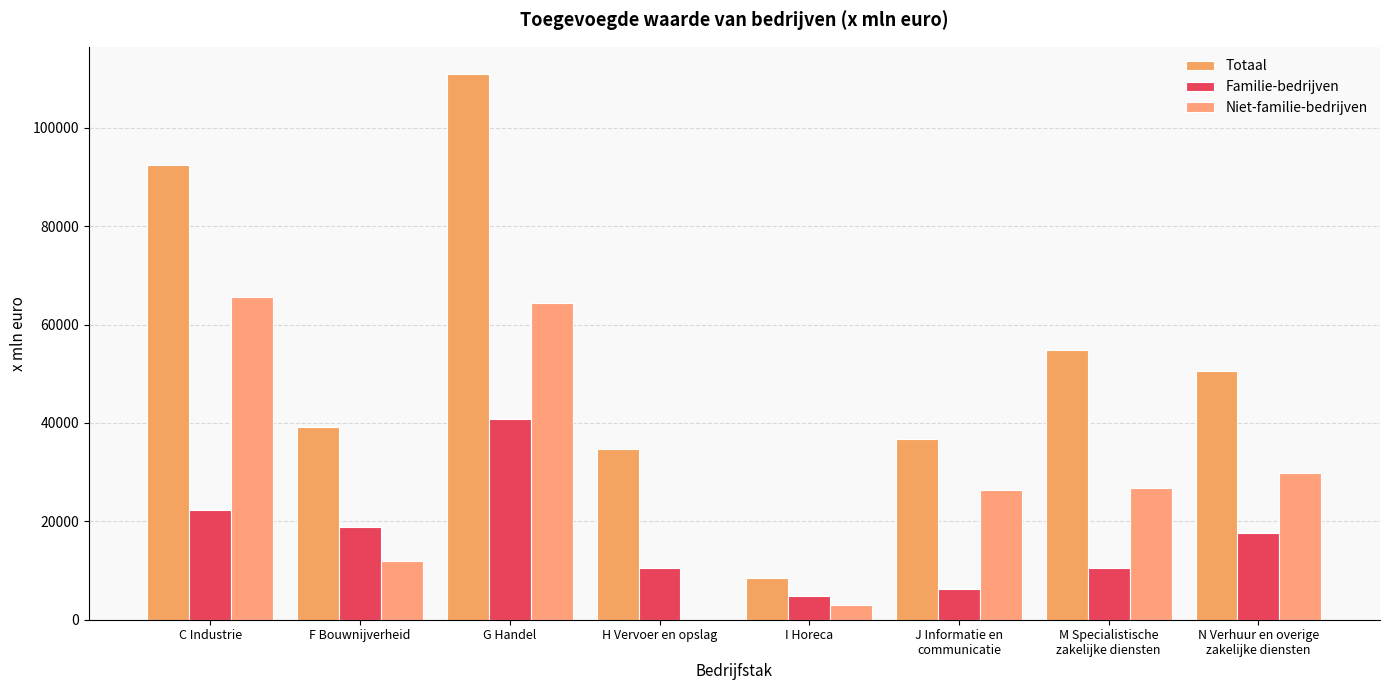

Is the value of Totaal at I Horeca greater than the value of Niet-familie-bedrijven at M Specialistische
zakelijke diensten?

No